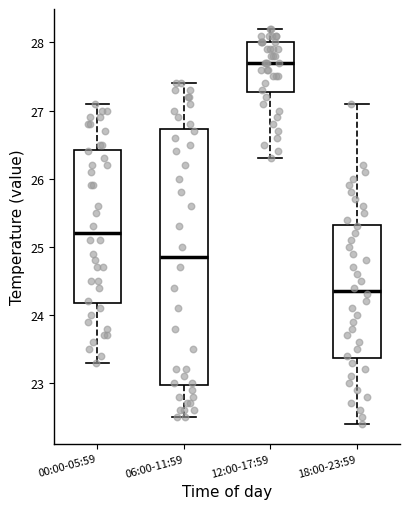

Reading left to right, transcribe this box plot: for each box, give where its median line is, the range the box spans, and where its two whiskers end, as read against the y-axis. The values are not printed on the chart, so give them approximately, as read against the axis.

00:00-05:59: median 25.2, box 24.2 to 26.4, whiskers 23.3 to 27.1
06:00-11:59: median 24.9, box 23.0 to 26.7, whiskers 22.5 to 27.4
12:00-17:59: median 27.7, box 27.3 to 28.0, whiskers 26.3 to 28.2
18:00-23:59: median 24.4, box 23.4 to 25.3, whiskers 22.4 to 27.1